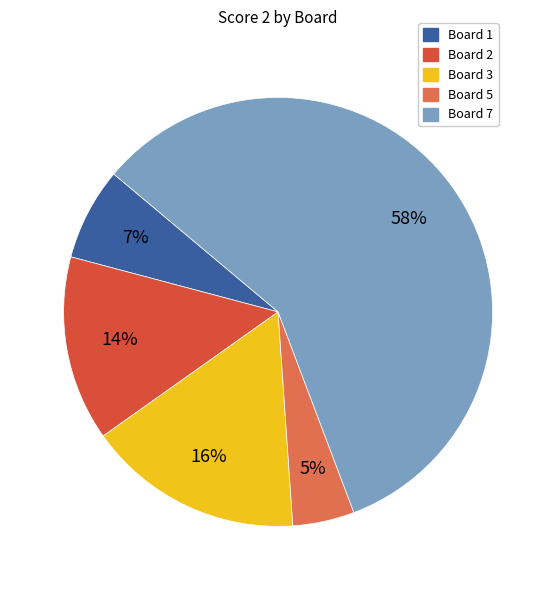

Is the sum of Board 3 and Board 7 greater than half?

Yes